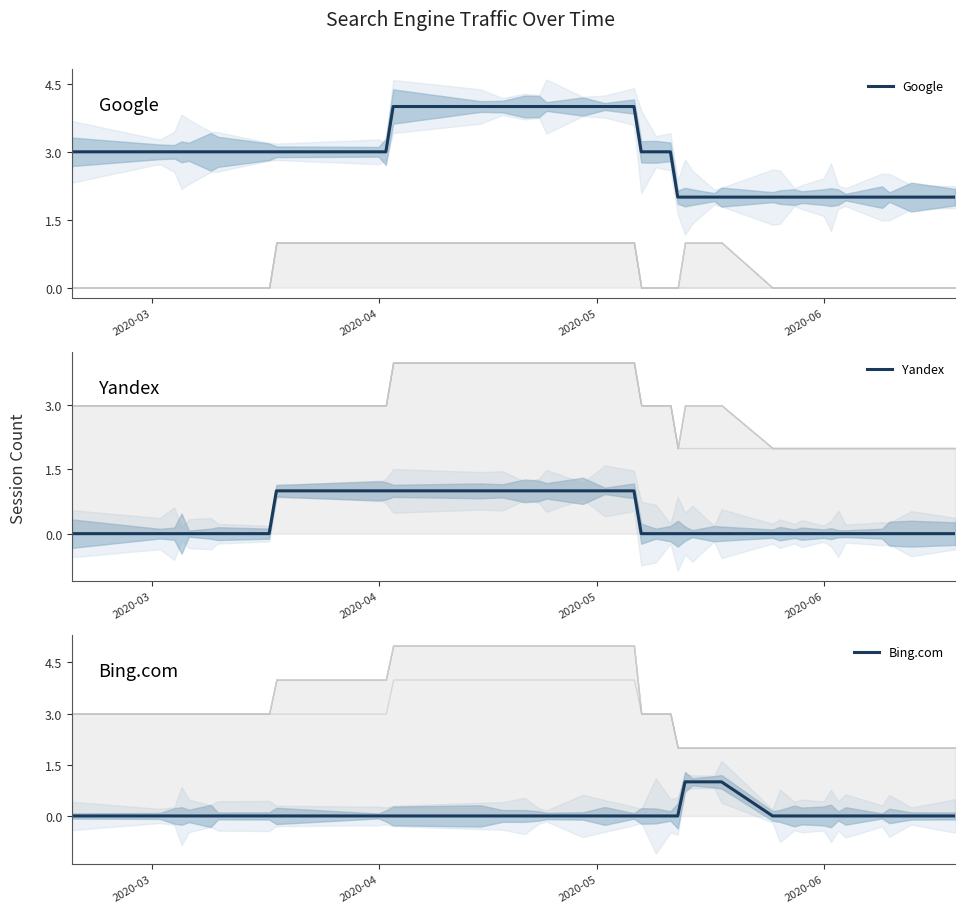

Reading left to right, extract all data points from this chart.

Google: 3	3	3	3	3	3	3	3	3	3	3	4	4	4	4	4	4	4	4	4	3	3	3	2	2	2	2	2	2	2	2	2	2	2	2	2	2	2	2	2
Yandex: 0	0	0	0	0	0	0	0	1	1	1	1	1	1	1	1	1	1	1	1	0	0	0	0	0	0	0	0	0	0	0	0	0	0	0	0	0	0	0	0
Bing.com: 0	0	0	0	0	0	0	0	0	0	0	0	0	0	0	0	0	0	0	0	0	0	0	0	1	1	1	1	0	0	0	0	0	0	0	0	0	0	0	0